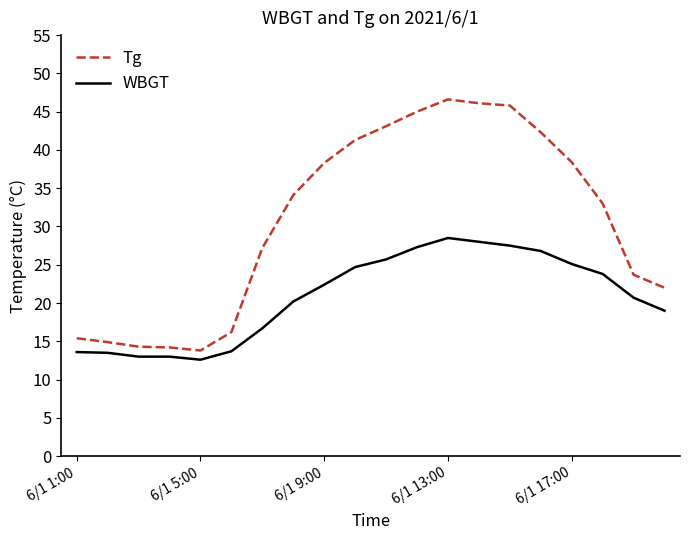

True or false: Tg and WBGT cross at least once.

False